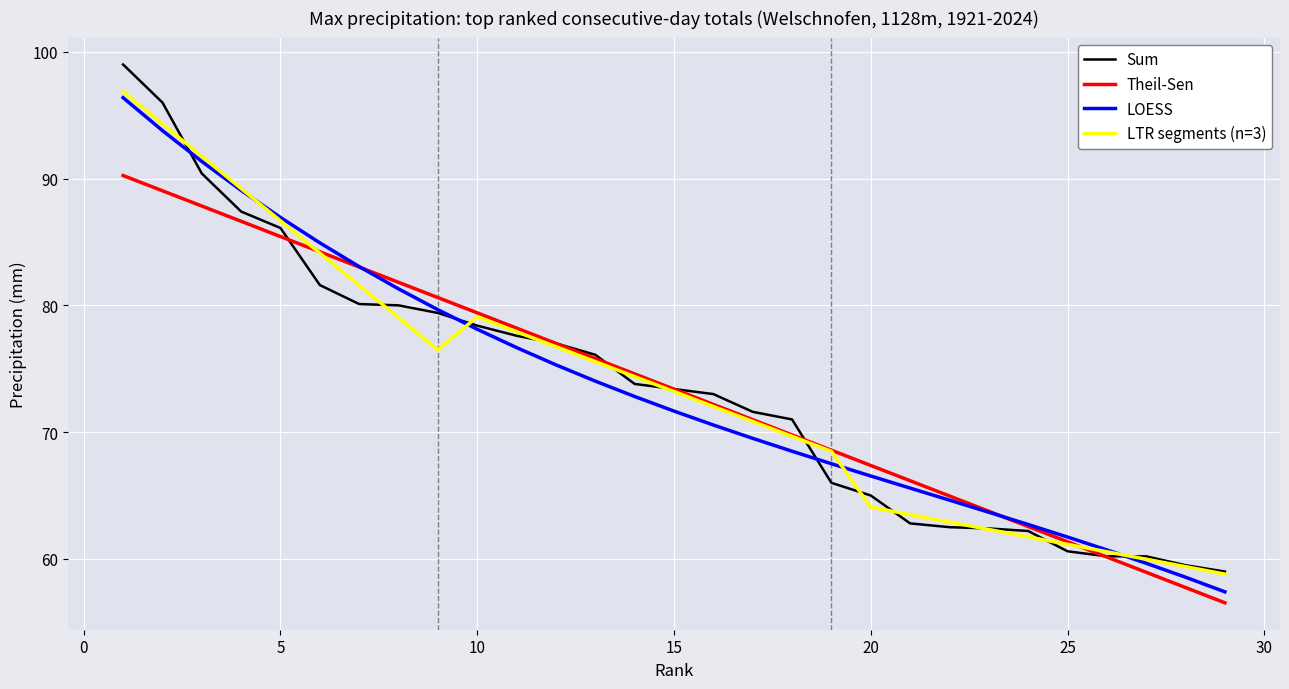

What is the average value of the Sum series?

73.5